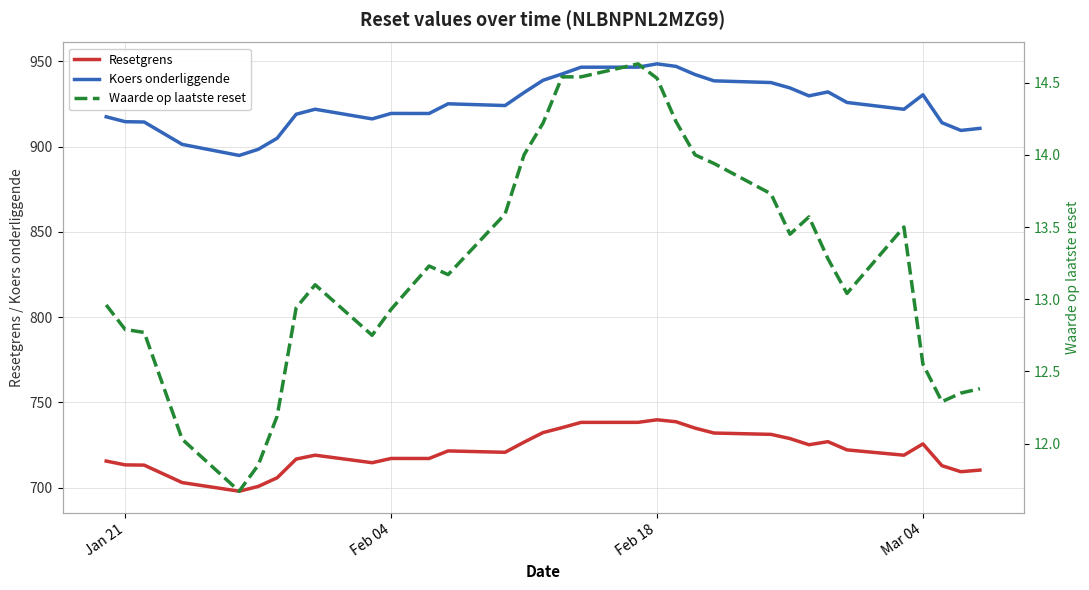

The value of Koers onderliggende at Feb 04 is 1217.7. True or false?

False